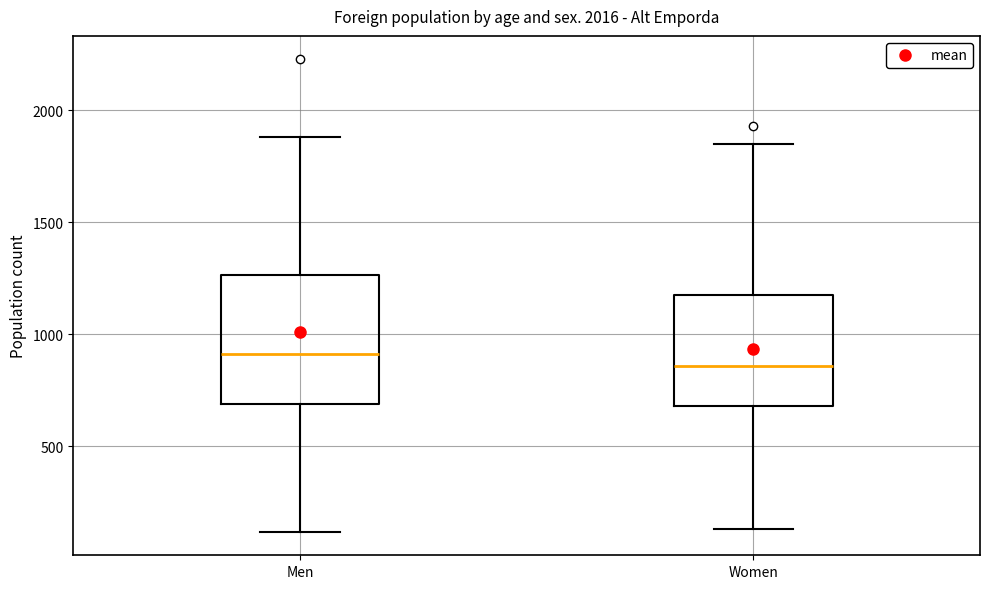

Which box is the tallest, from its lower edge to its upper edge?

Men